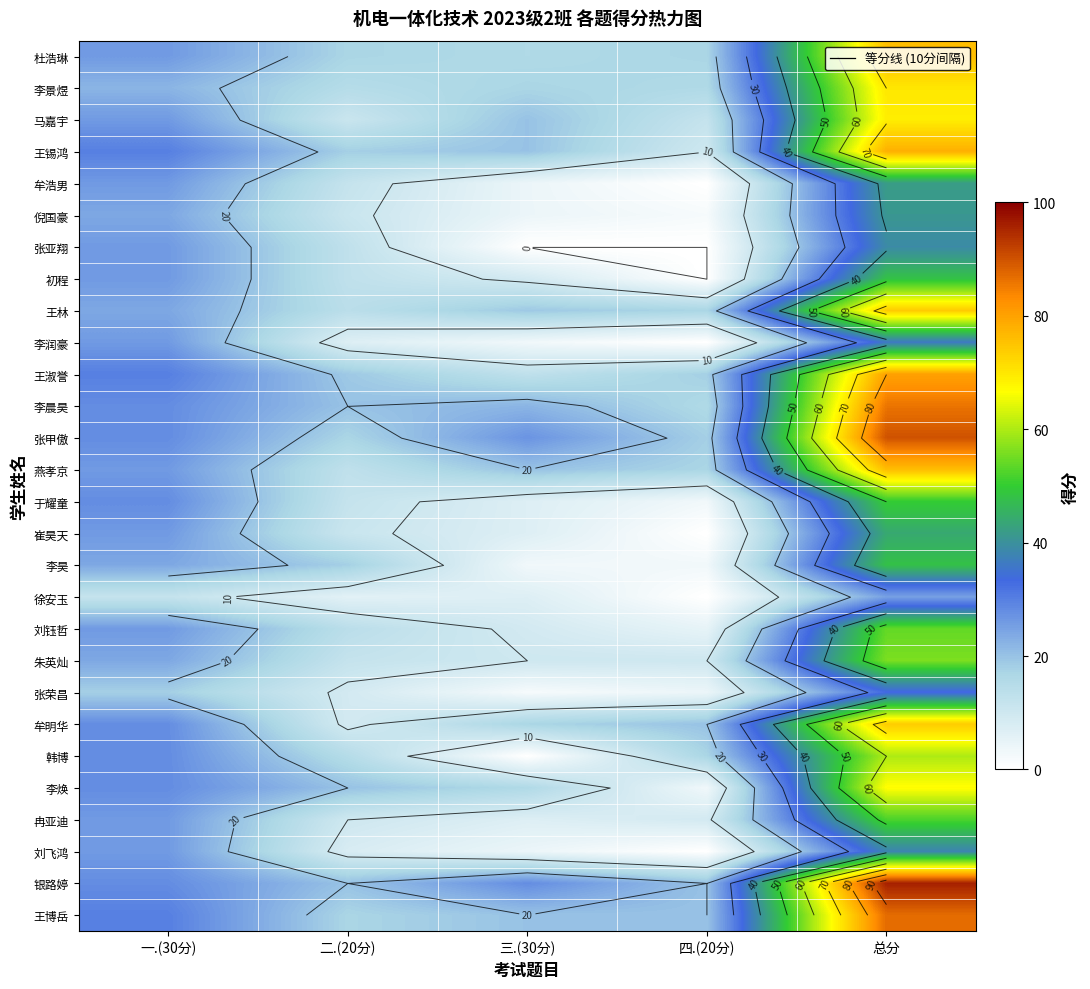

What is the average value of the 王博岳 series?

35